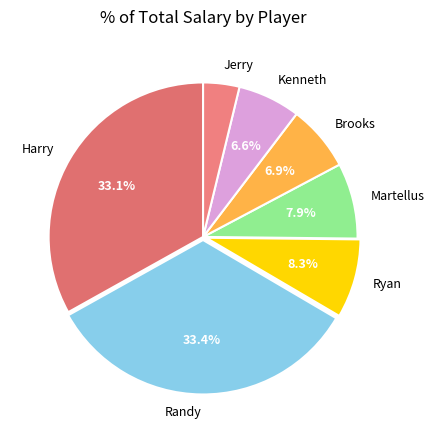

Is it true that Kenneth is 7% of the pie?

True